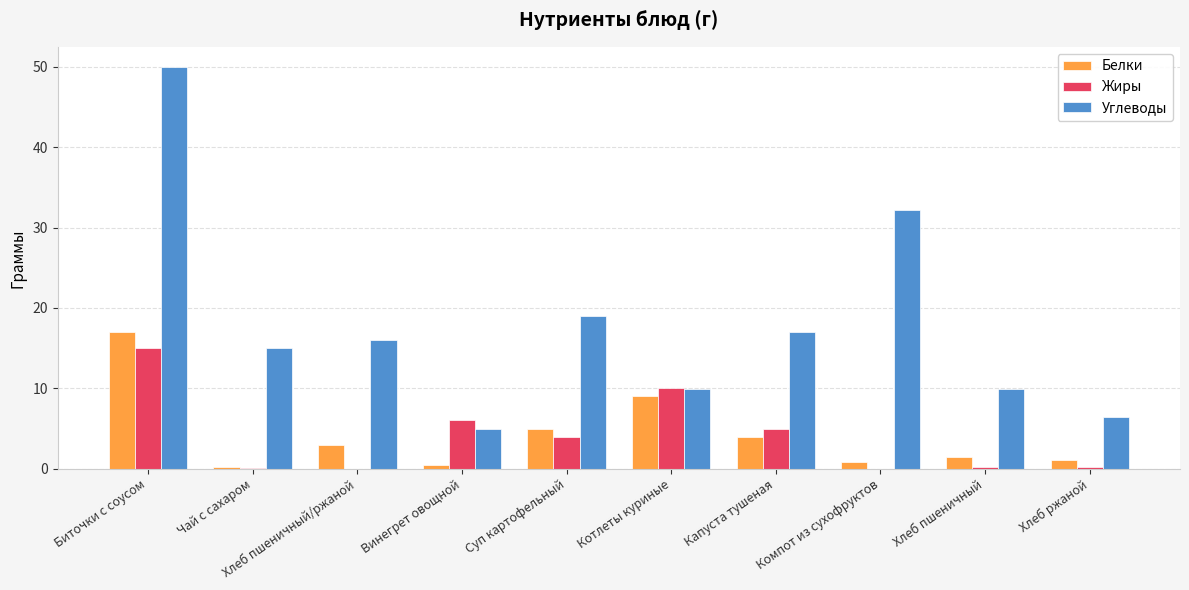

What is the average value of the Углеводы series?

18.0